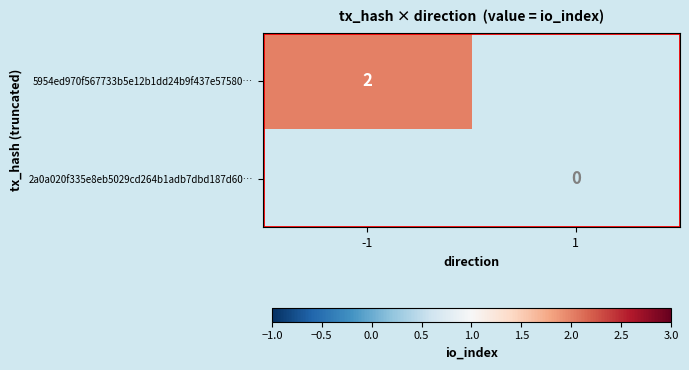

Which series changed the most between -1 and 1?

5954ed970f567733b5e12b1dd24b9f437e57580